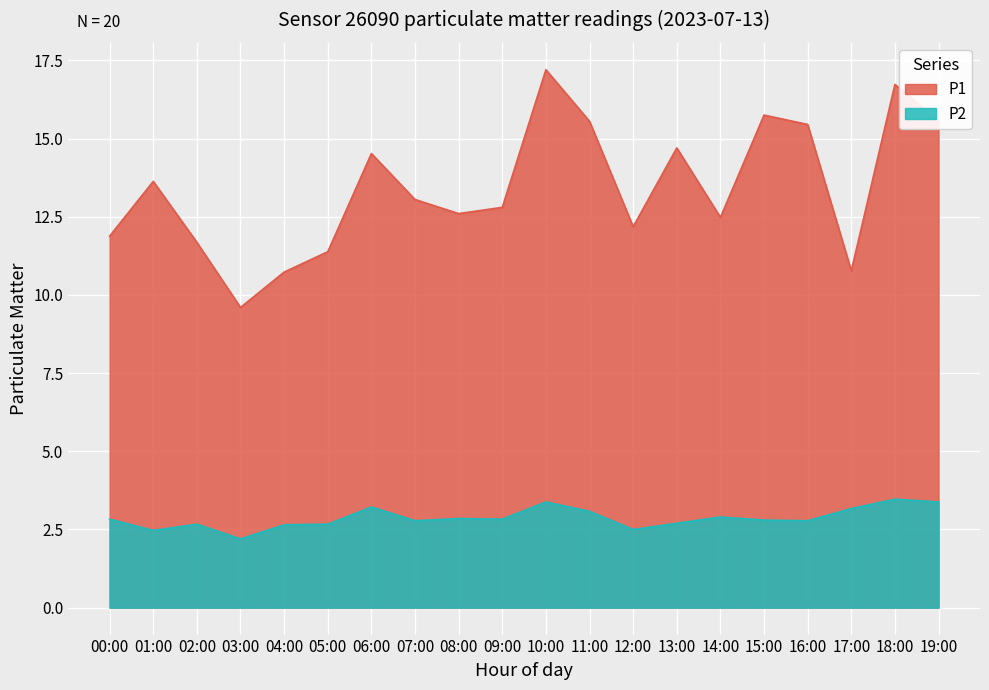

Between 13:00 and 11:00, which is larger?

11:00